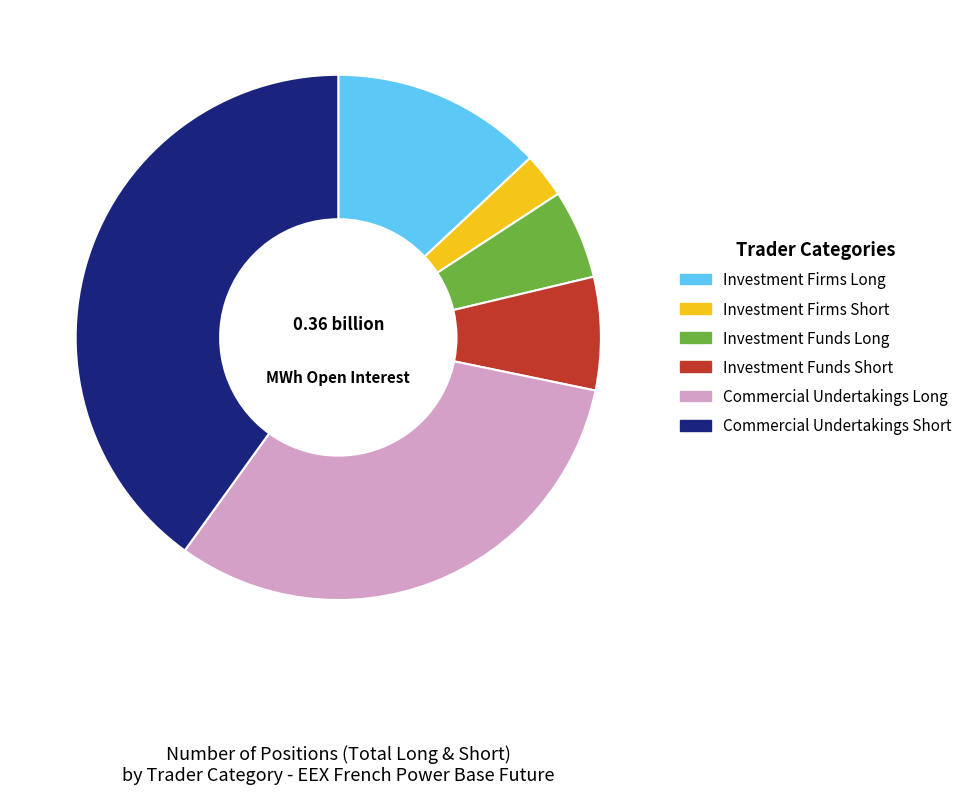

Rank the categories by value from highest to lowest.

Commercial Undertakings Short, Commercial Undertakings Long, Investment Firms Long, Investment Funds Short, Investment Funds Long, Investment Firms Short